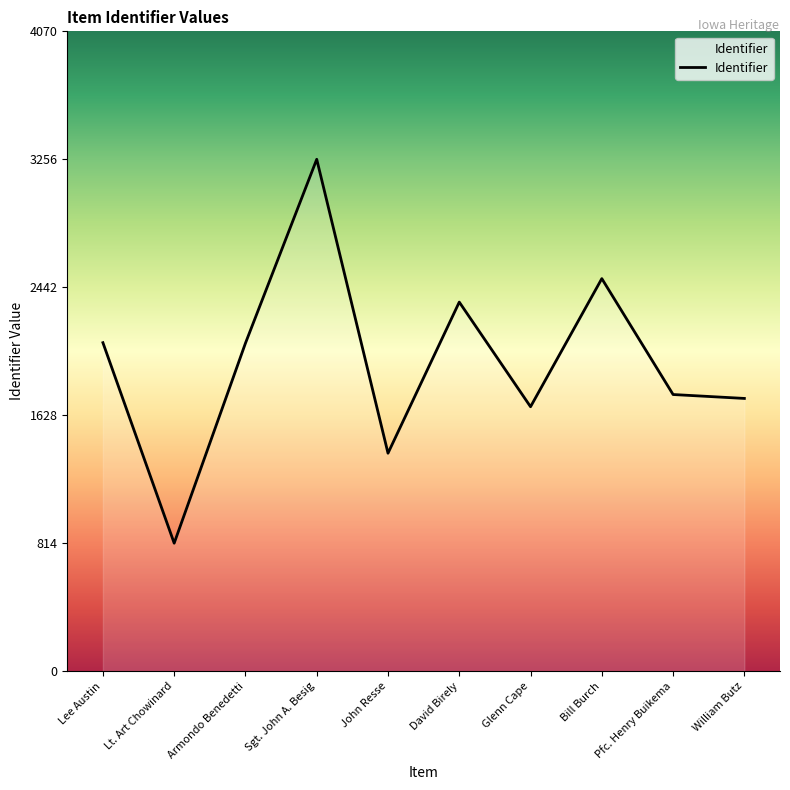

What is the difference between the values at Bill Burch and Armondo Benedetti?

410.7